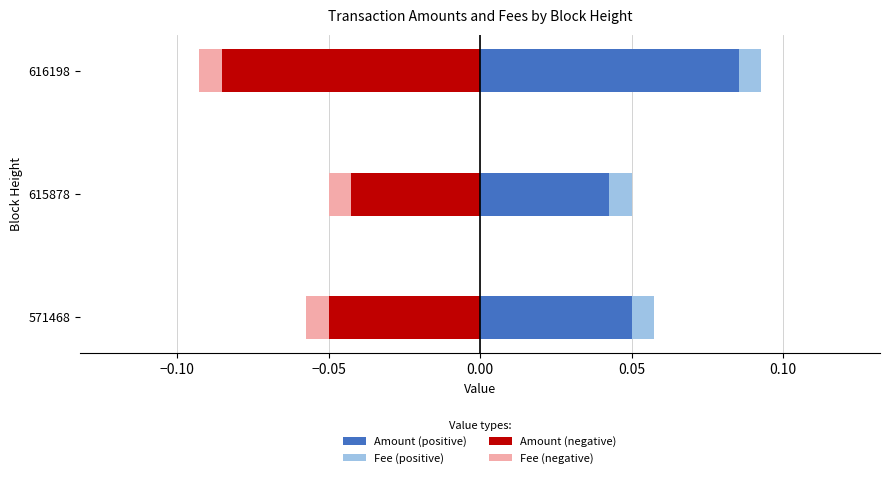

Are the bars horizontal?

Yes